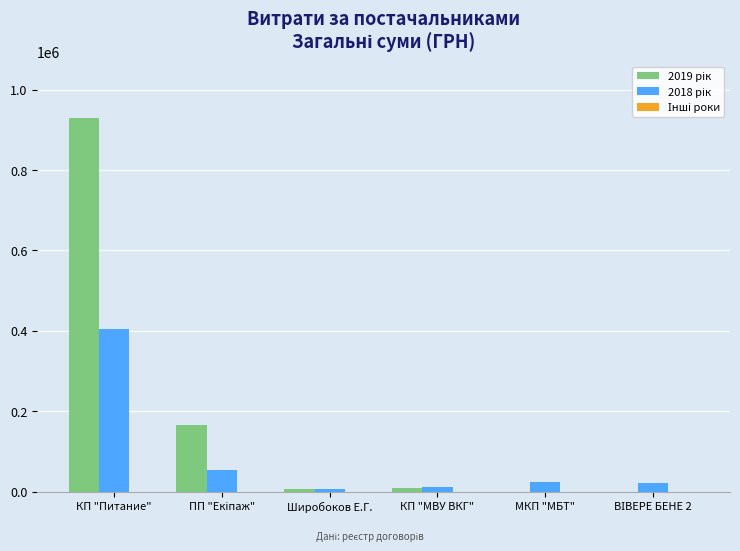

Which category has the highest value across all series?

КП "Питание"